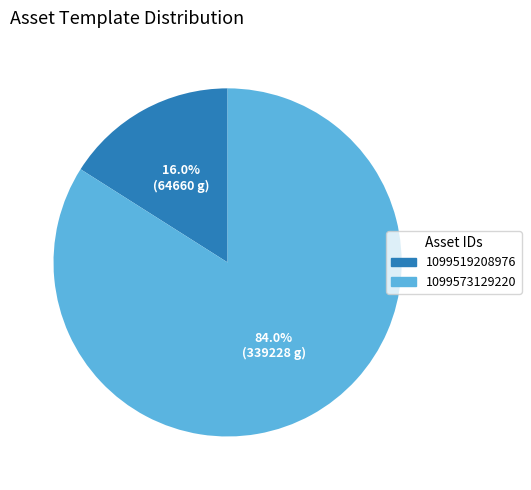

Rank the categories by value from highest to lowest.

1099573129220, 1099519208976